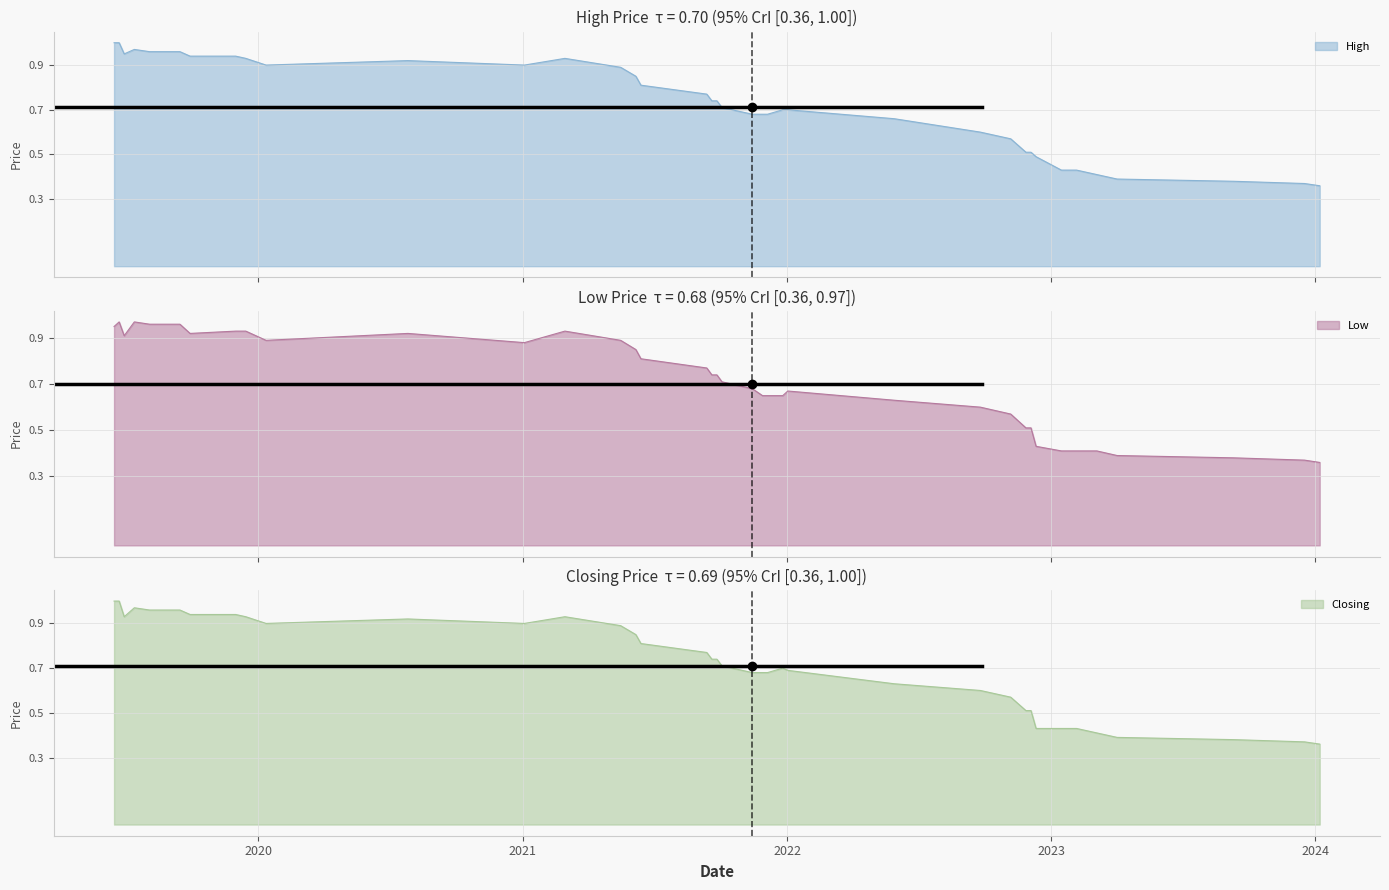

True or false: Closing and High intersect in this chart.

False